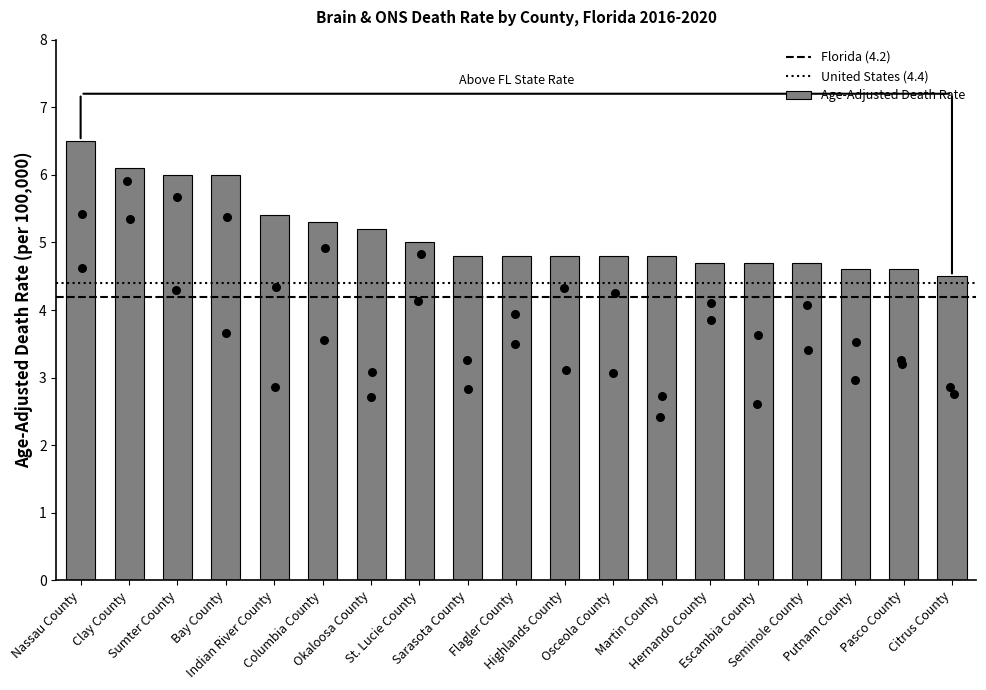

Which has a higher value, Osceola County or Citrus County?

Osceola County